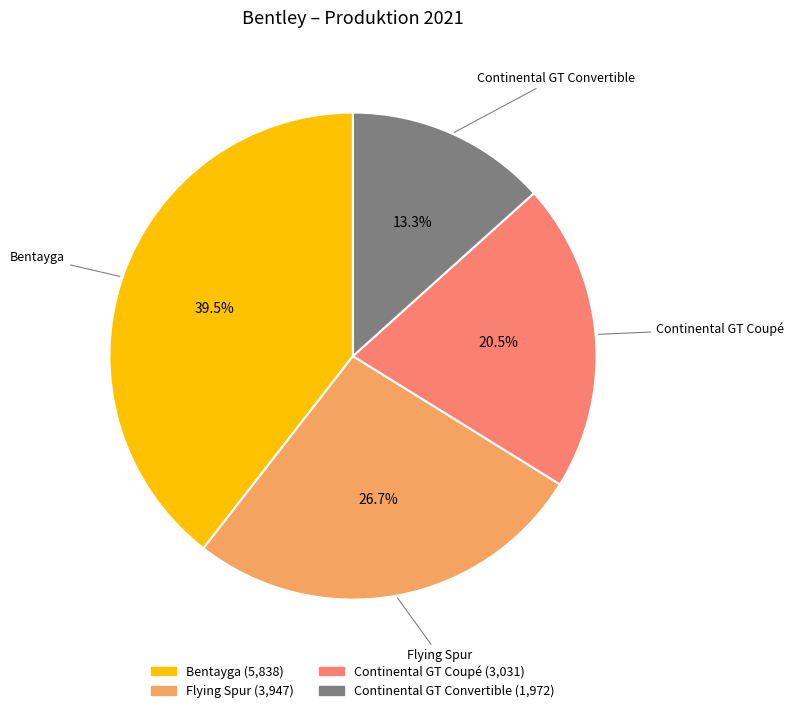

Is it true that Bentayga is 52% of the pie?

False